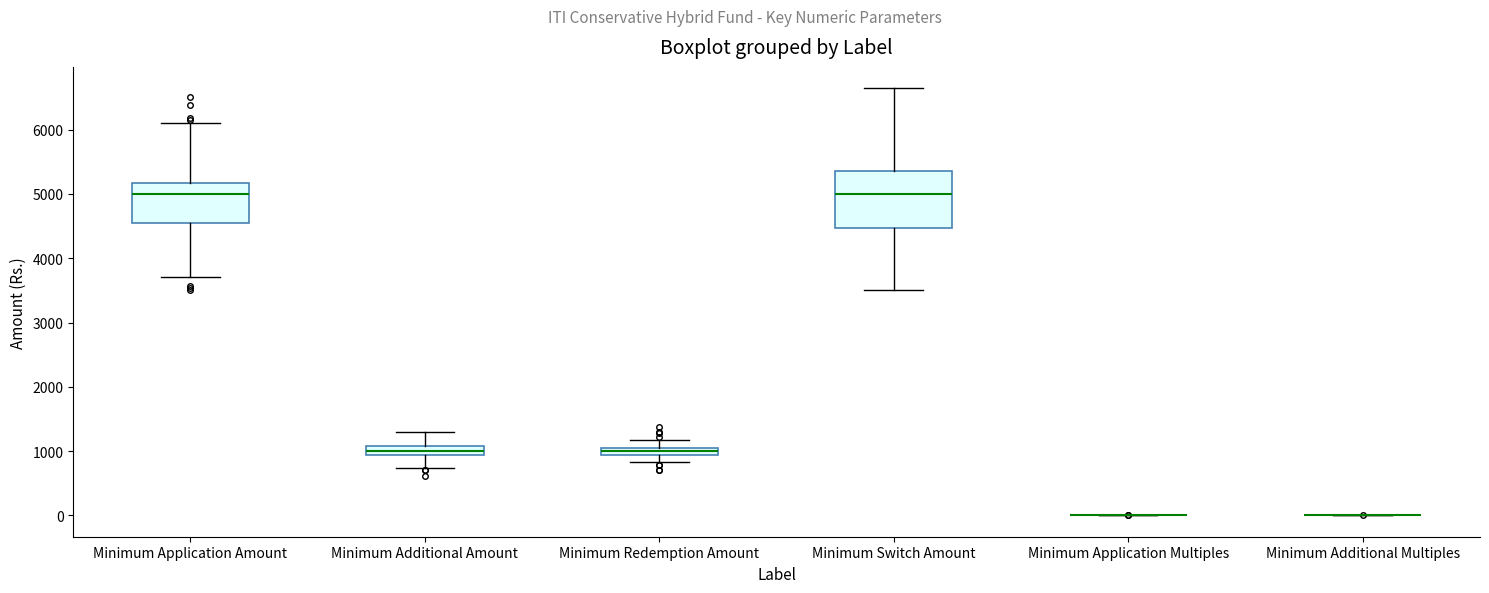

Comparing the boxes themselves (not the whiskers), which one is the tallest?

Minimum Switch Amount